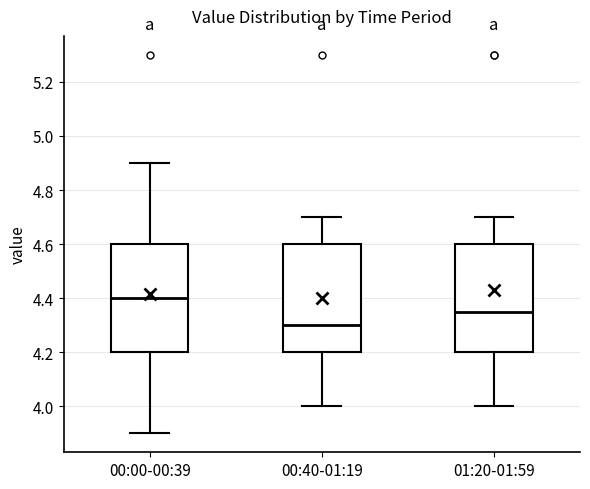

Reading left to right, read every box against the y-axis: the position of its median line, the range the box covers, and the ends of its whiskers. The values are not printed on the chart, so give them approximately, as read against the axis.

00:00-00:39: median 4.40, box 4.20 to 4.60, whiskers 3.90 to 4.90
00:40-01:19: median 4.30, box 4.20 to 4.60, whiskers 4.00 to 4.70
01:20-01:59: median 4.36, box 4.20 to 4.60, whiskers 4.00 to 4.70